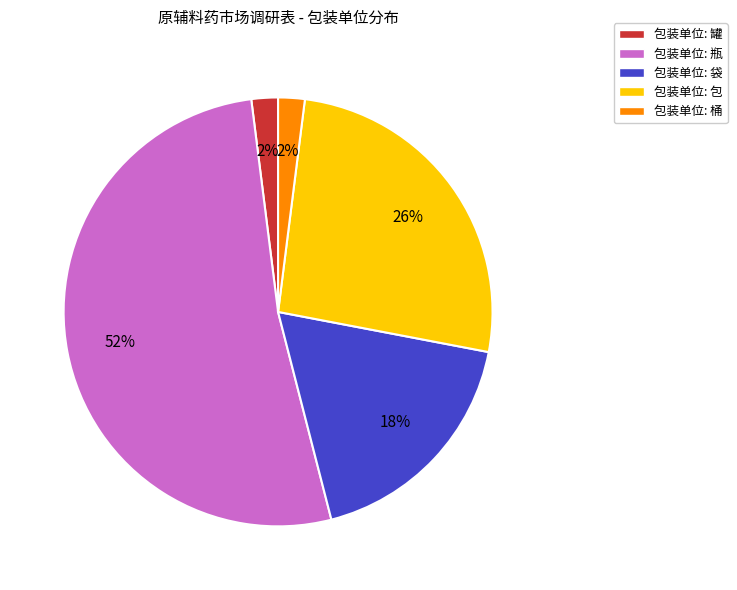

To the nearest percent, what is the average slice percentage?

20%